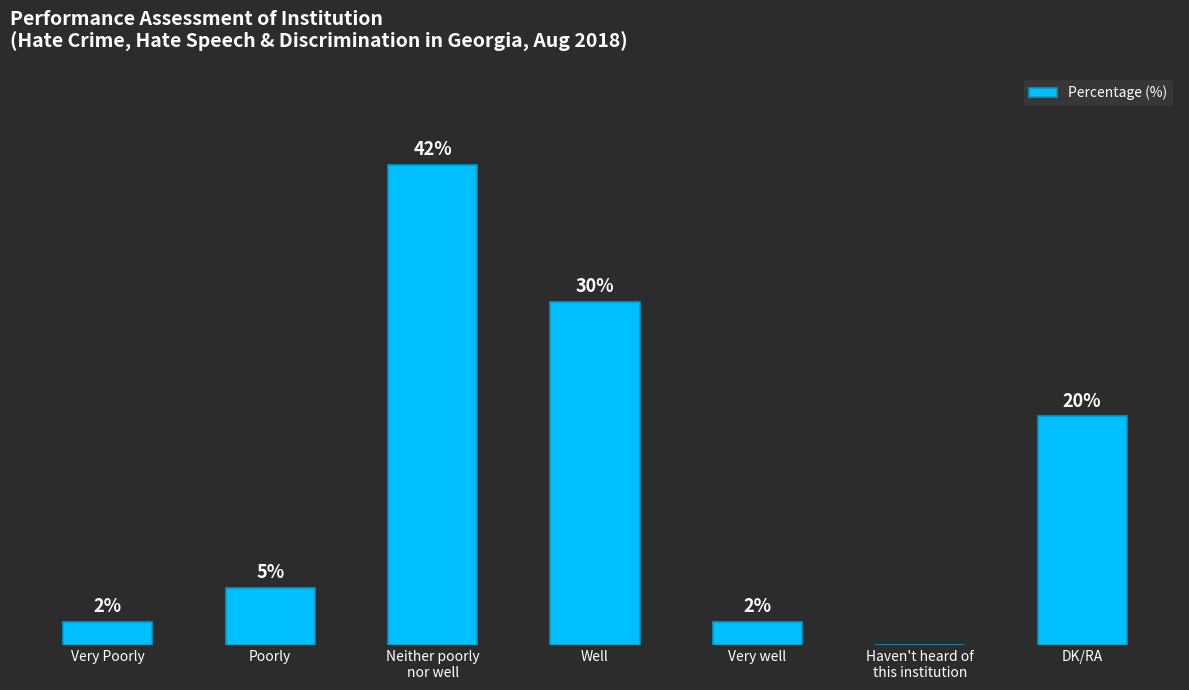

Where is the data nearest to the value 21?

DK/RA